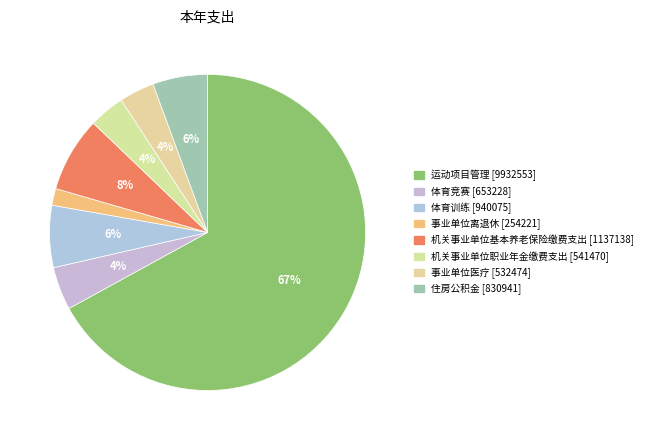

Does 运动项目管理 represent more than half of the total?

Yes